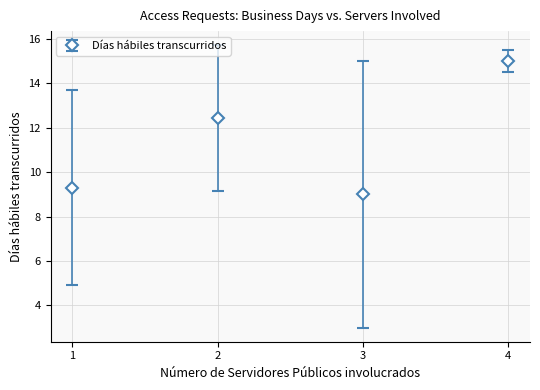

True or false: there are more than 0 points higher than both neighbors.

True